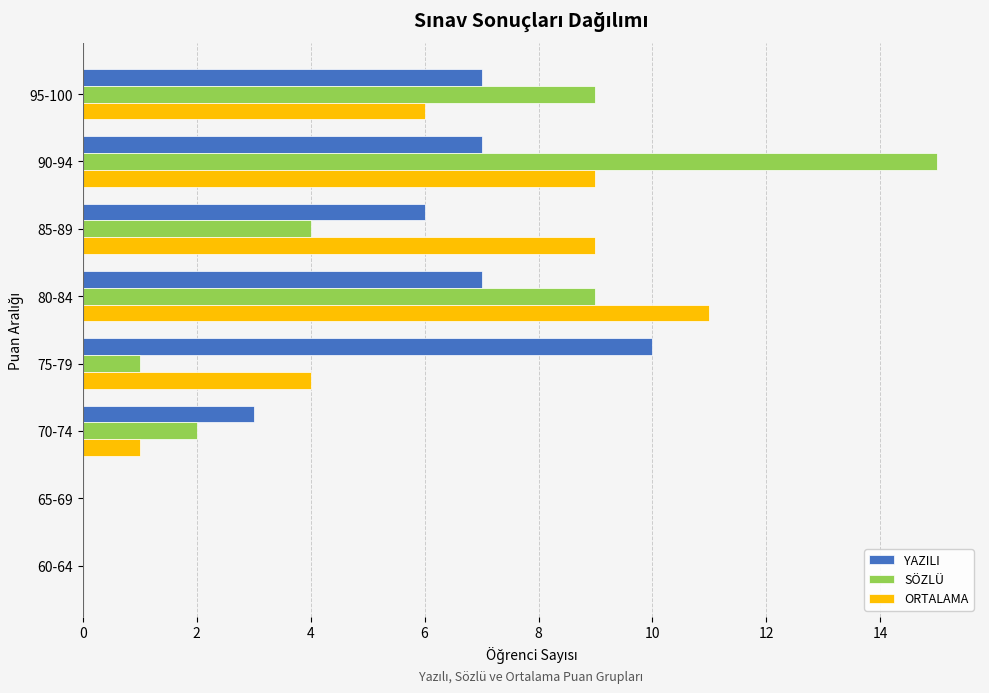

The value of SÖZLÜ at 90-94 is 15. True or false?

True